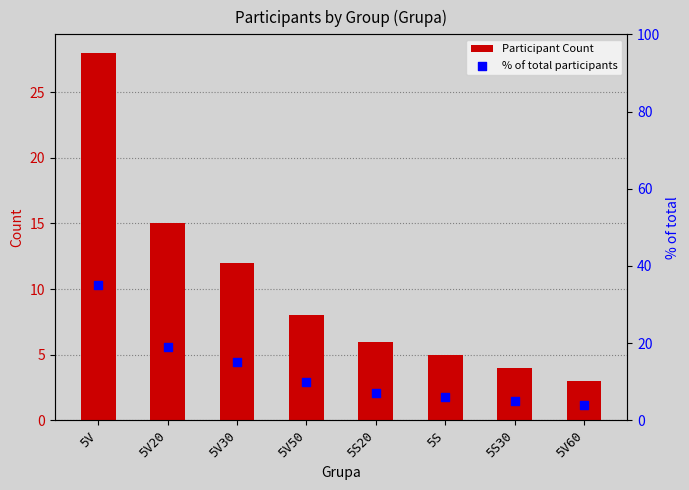

Which series contains the lowest Y value?

Participant Count